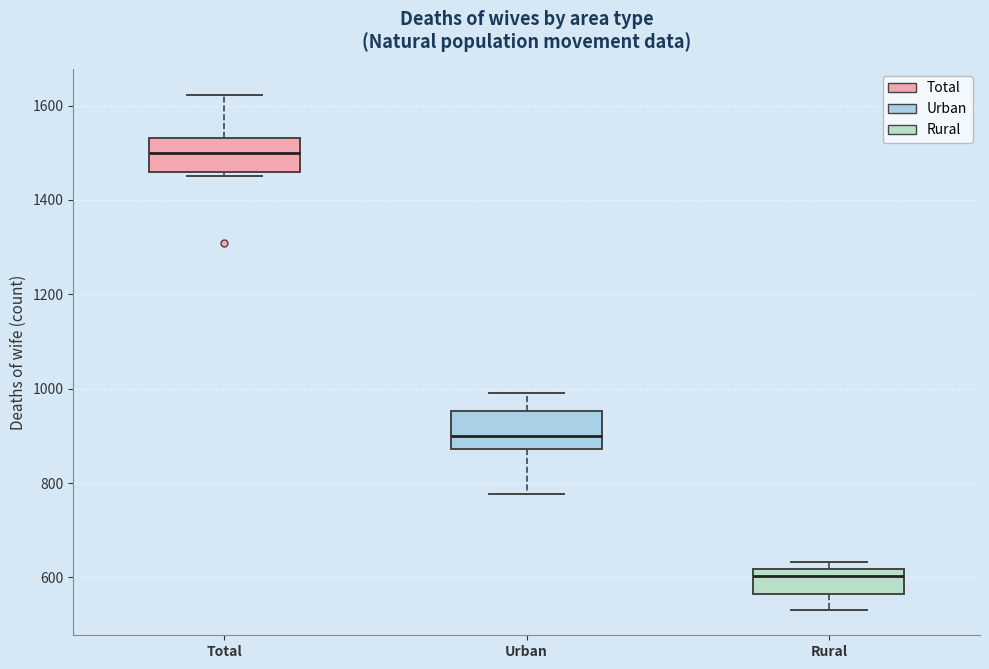

Where does the upper whisker of the box for Total end on the y-axis? The values are not printed on the chart, so give them approximately, as read against the axis.

1620